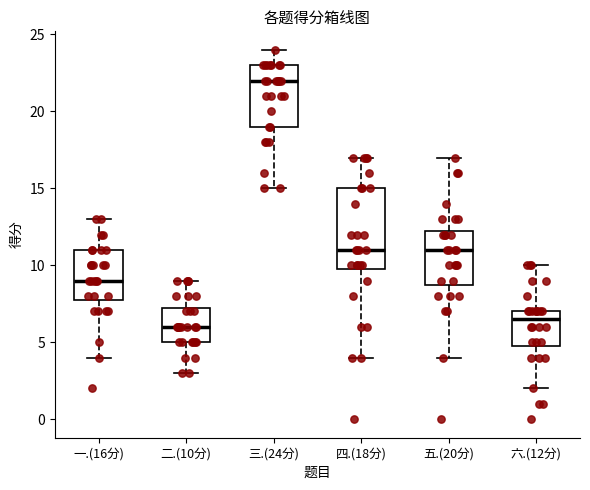

Reading left to right, transcribe this box plot: for each box, give where its median line is, the range the box spans, and where its two whiskers end, as read against the y-axis. The values are not printed on the chart, so give them approximately, as read against the axis.

一.(16分): median 9.0, box 8.0 to 11.0, whiskers 4.0 to 13.0
二.(10分): median 6.0, box 5.0 to 7.5, whiskers 3.0 to 9.0
三.(24分): median 22.0, box 19.0 to 23.0, whiskers 15.0 to 24.0
四.(18分): median 11.0, box 10.0 to 15.0, whiskers 4.0 to 17.0
五.(20分): median 11.0, box 9.0 to 12.5, whiskers 4.0 to 17.0
六.(12分): median 6.5, box 5.0 to 7.0, whiskers 2.0 to 10.0